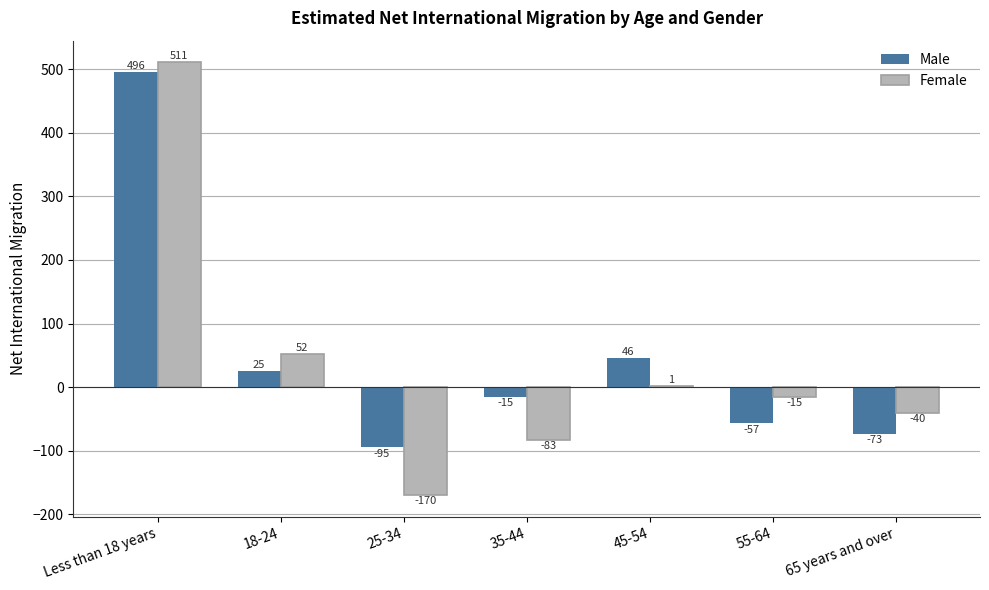

How many positive values does the Male series have?

3